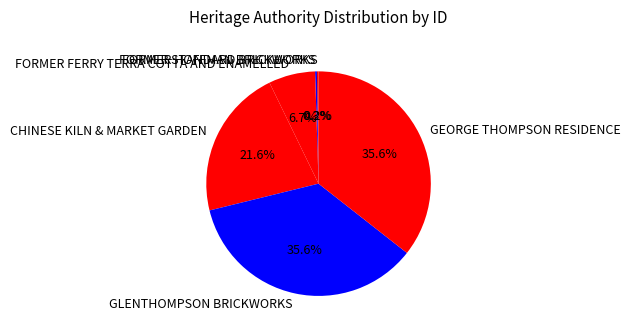

What is the ratio of the value at GLENTHOMPSON BRICKWORKS to the value at CHINESE KILN & MARKET GARDEN?

1.6